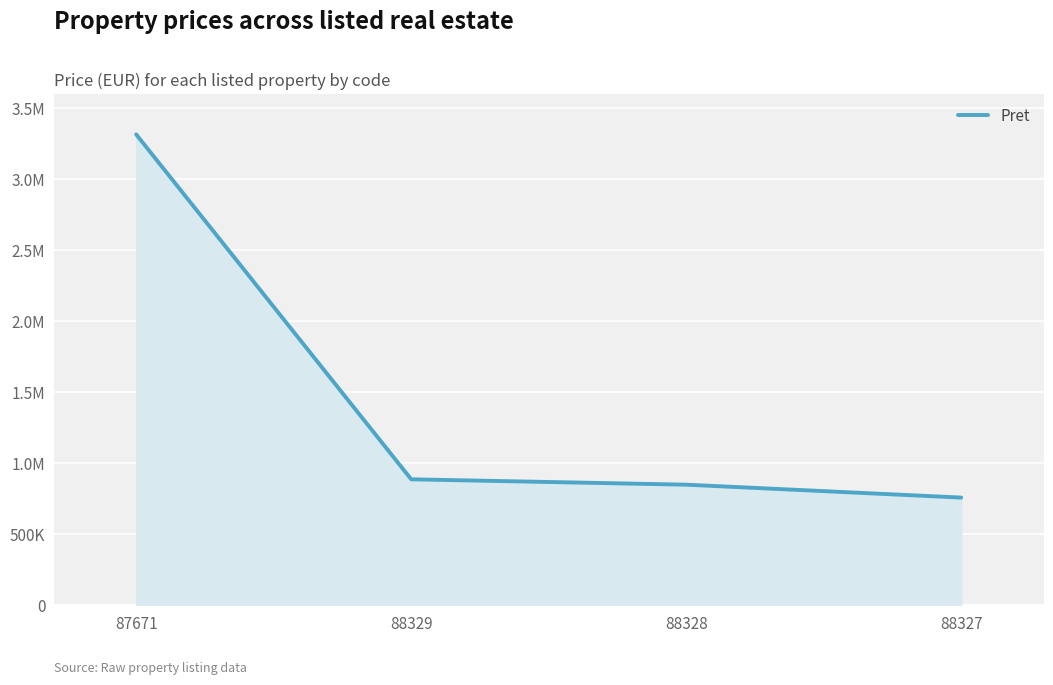

Which category has the highest value across all series?

87671